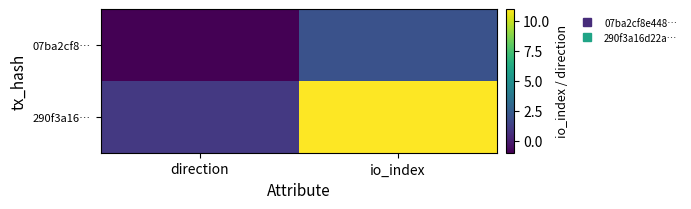

At io_index, list the series in order from largest to smallest.

290f3a16…, 07ba2cf8…